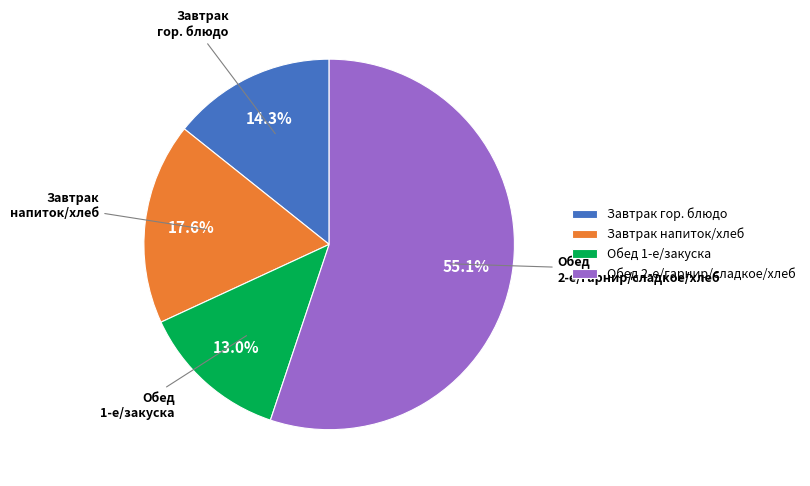

Count the number of slices in the pie.

4